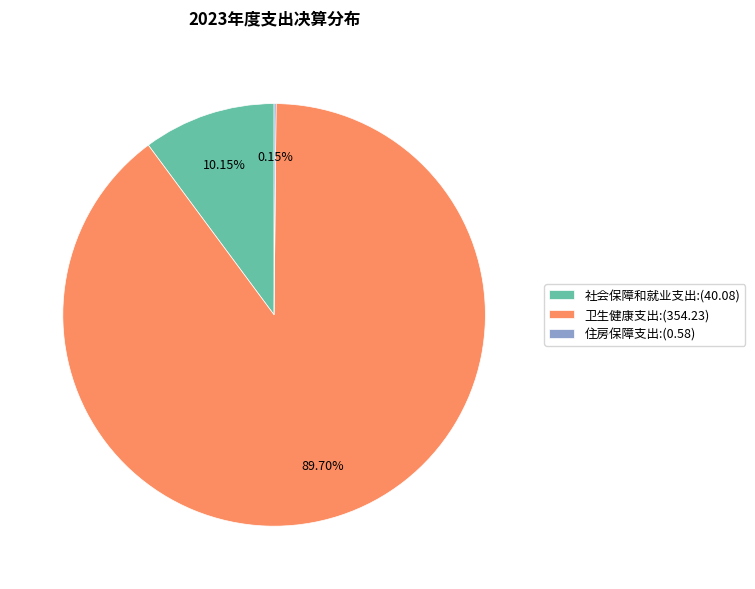

Which has a higher value, 卫生健康支出:(354.23) or 社会保障和就业支出:(40.08)?

卫生健康支出:(354.23)